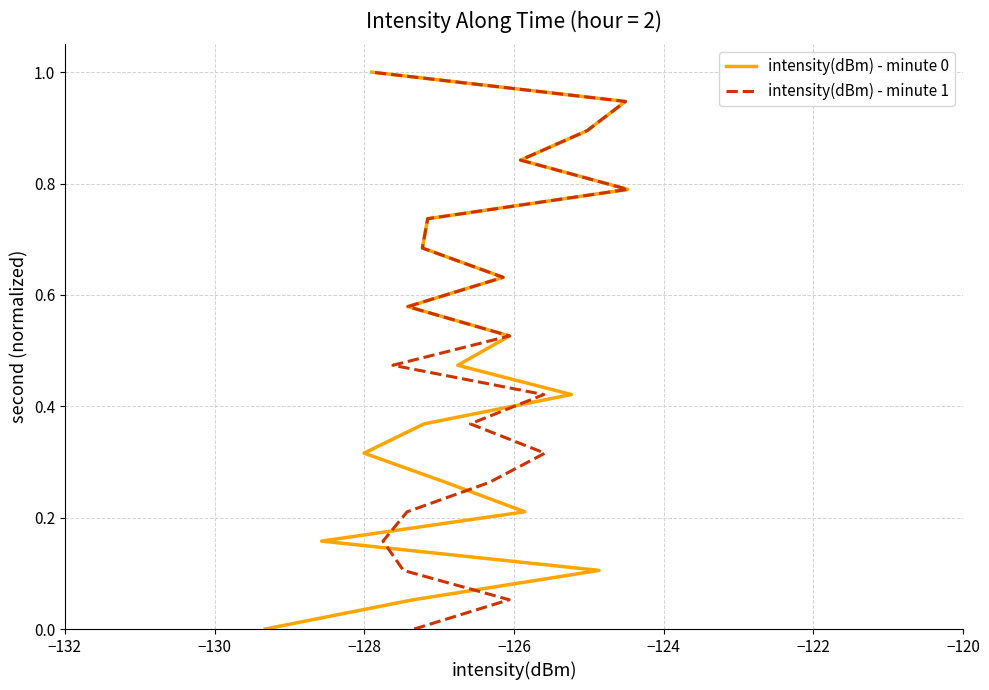

True or false: intensity(dBm) - minute 0 has a value of 0.7 at 10.

False